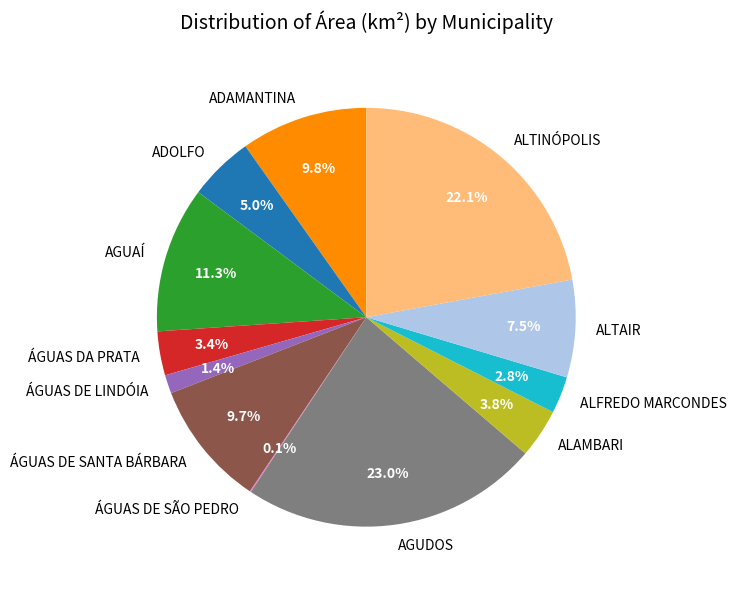

To the nearest percent, what is the average slice percentage?

8%